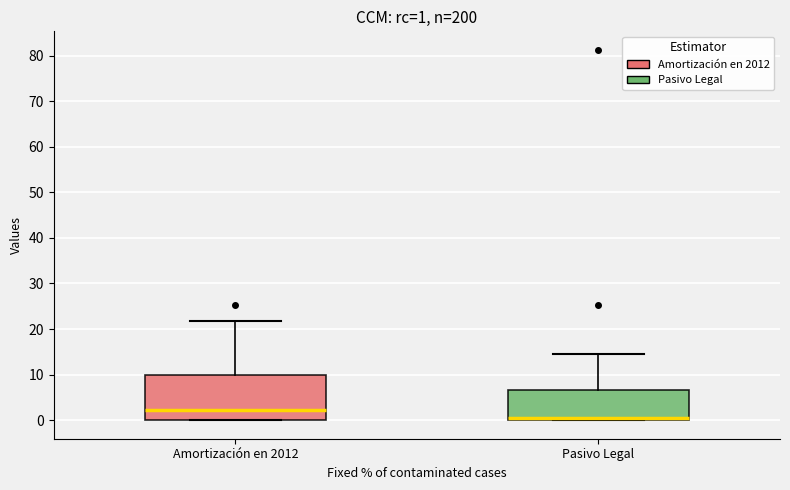

Which box is the tallest, from its lower edge to its upper edge?

Amortización en 2012